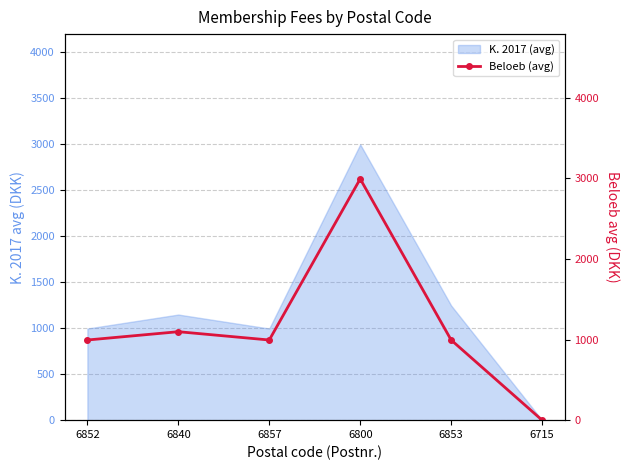

Rank the categories by value from lowest to highest.

6715, 6852, 6857, 6853, 6840, 6800